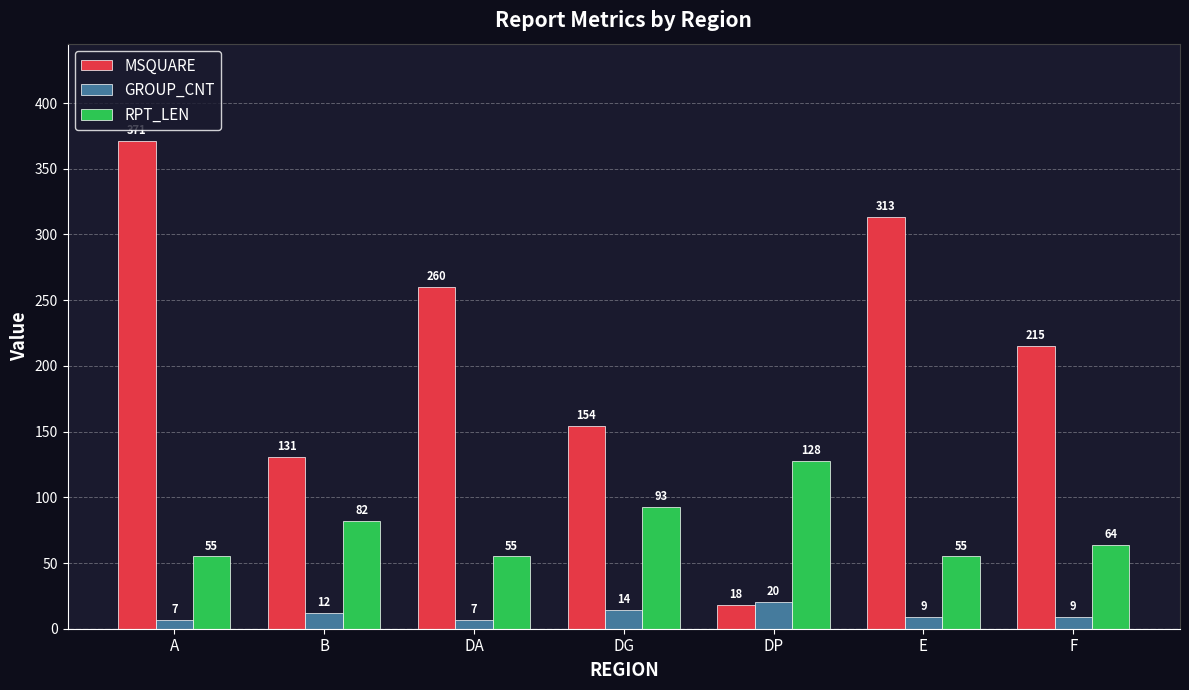

The RPT_LEN series shows 128 at DP. True or false?

True